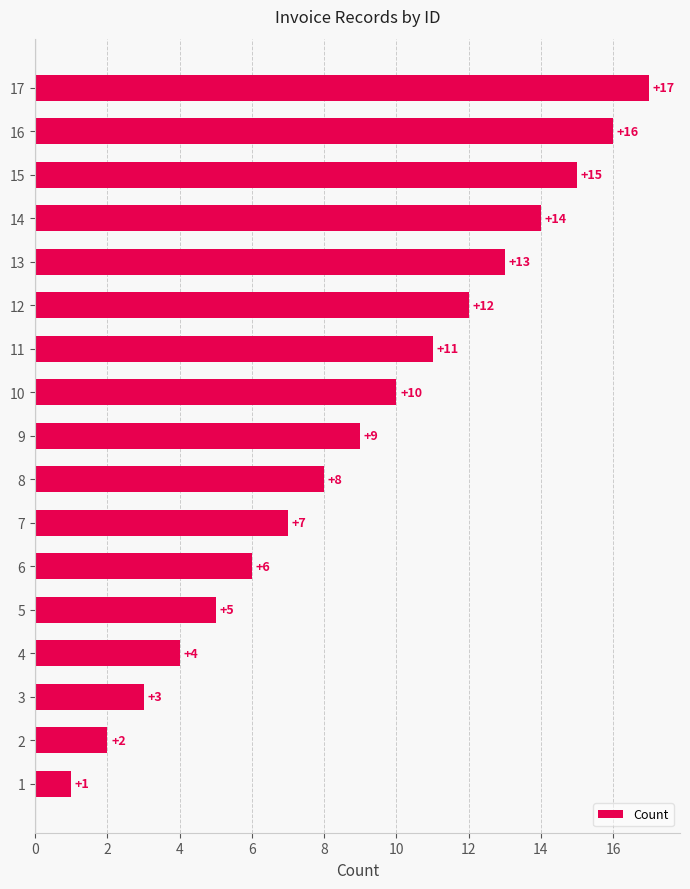

What value does the data have at 8, to the nearest 5?

10